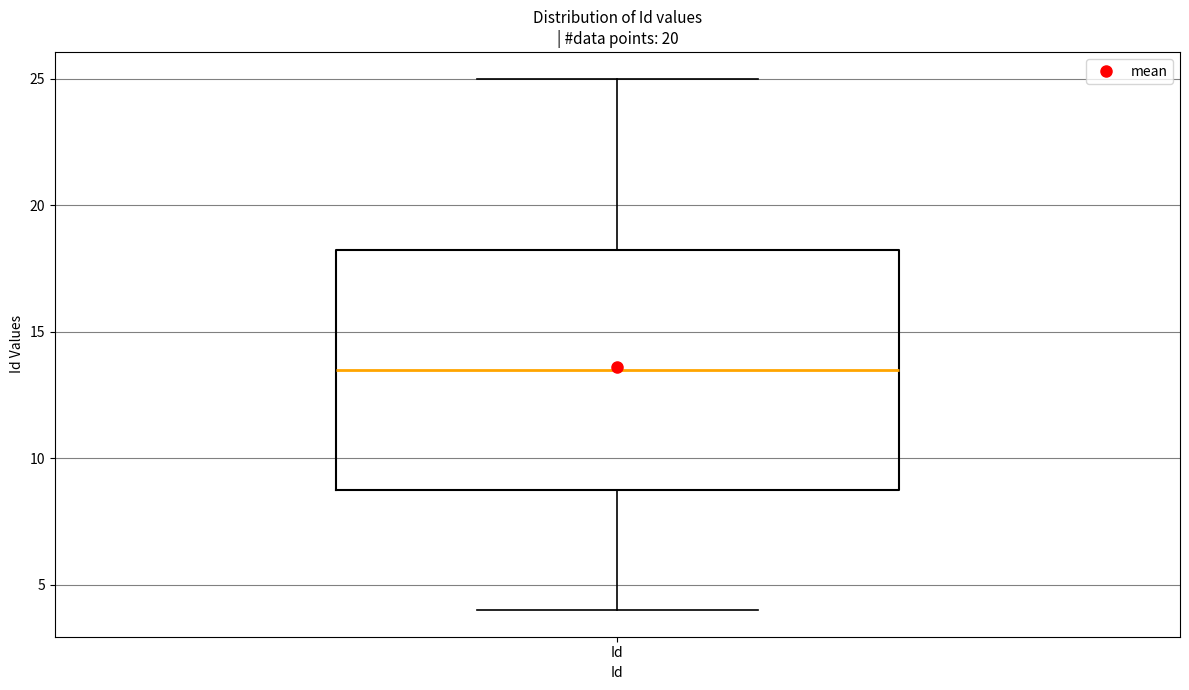

Transcribe this box plot: give where the median line is, the range the box spans, and where the two whiskers end, as read against the y-axis. The values are not printed on the chart, so give them approximately, as read against the axis.

median 13.5, box 9.0 to 18.5, whiskers 4.0 to 25.0